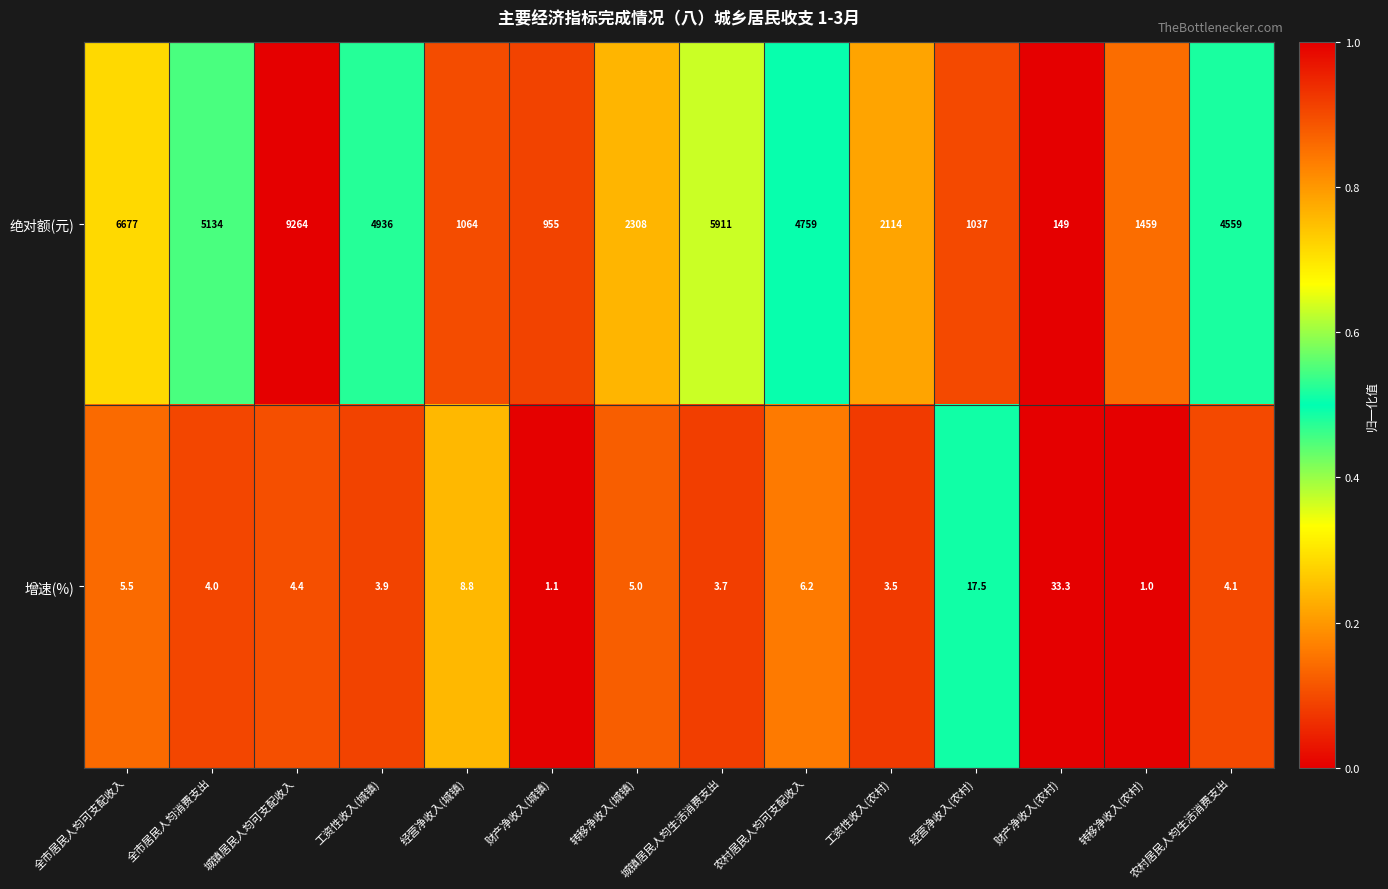

Is it true that 绝对额(元) equals 9264.0 at 城镇居民人均可支配收入?

True